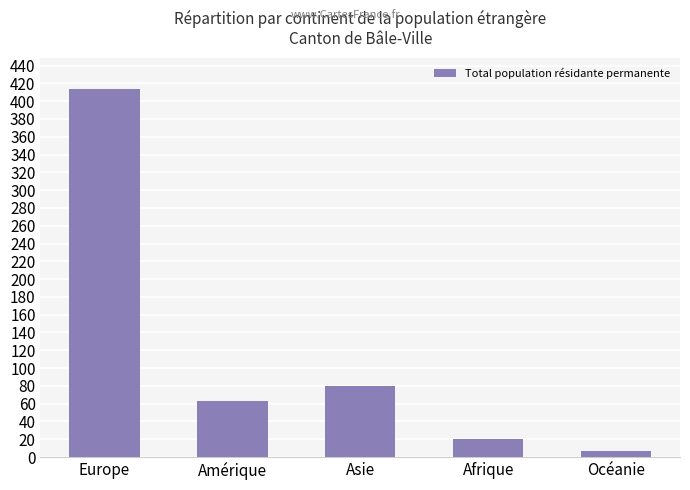

What is the label of the 1st bar from the right?

Océanie